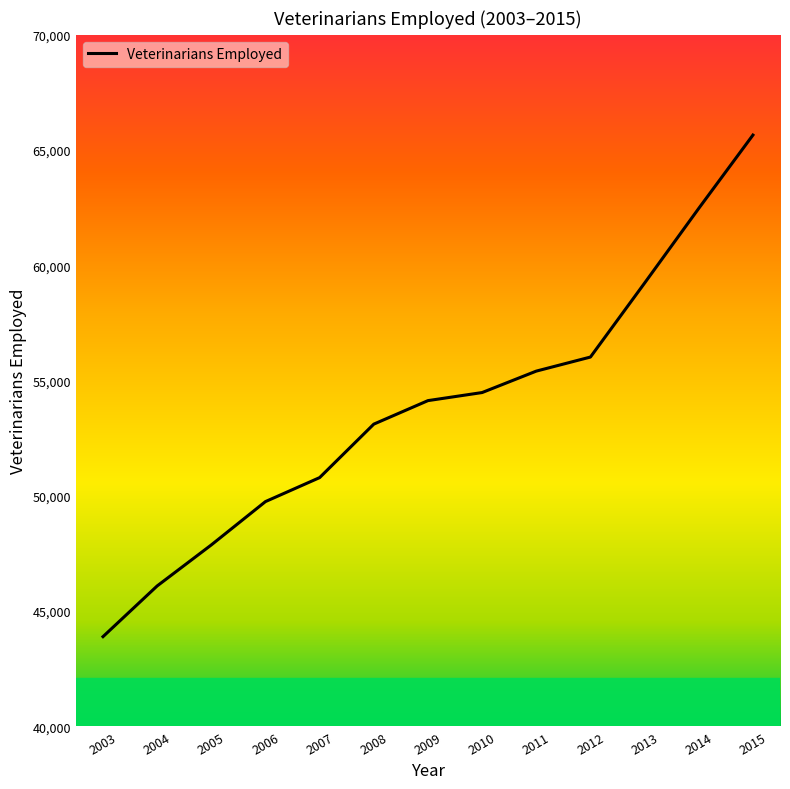

What is the sum of the values at 2006 and 2005?

97620